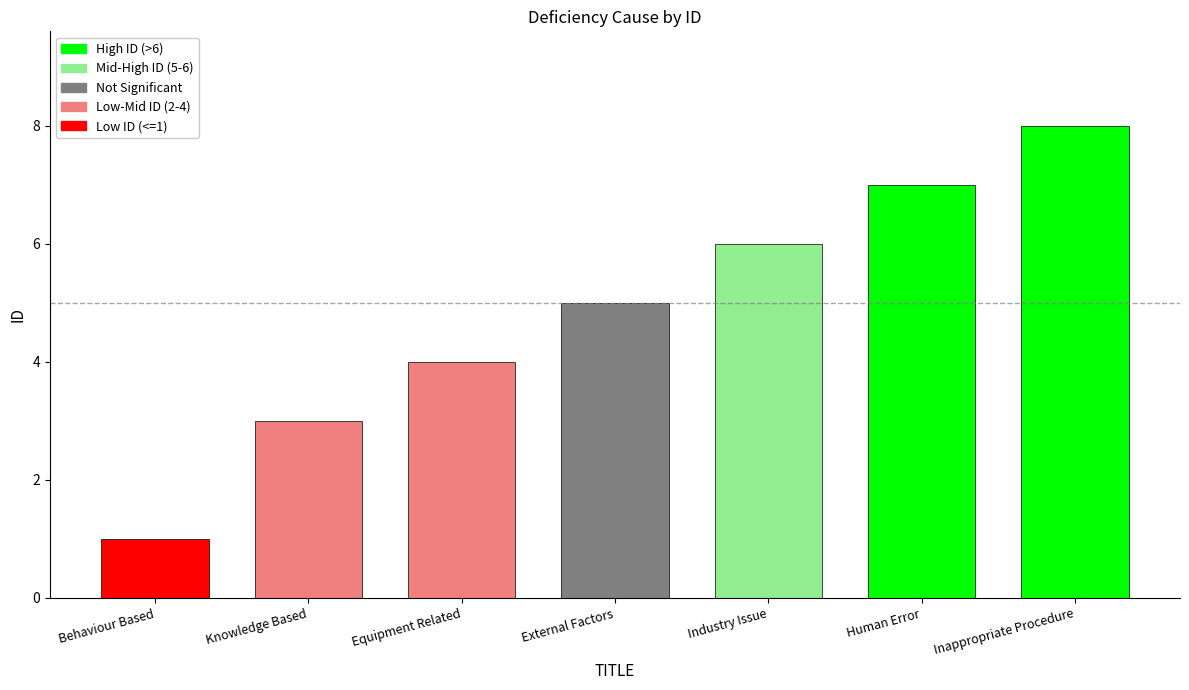

True or false: the data shows 8 at External Factors.

False